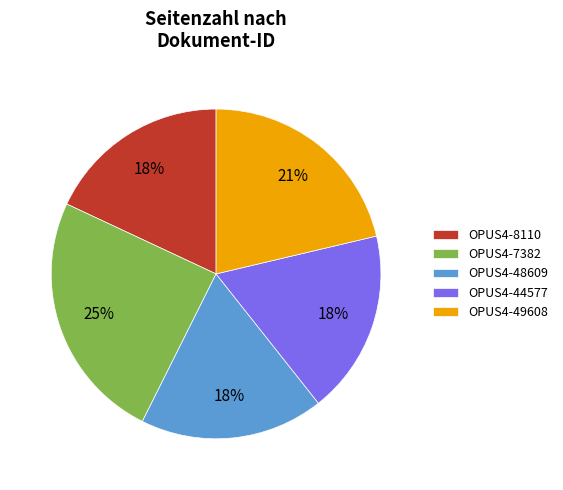

To the nearest percent, what is the average slice percentage?

20%